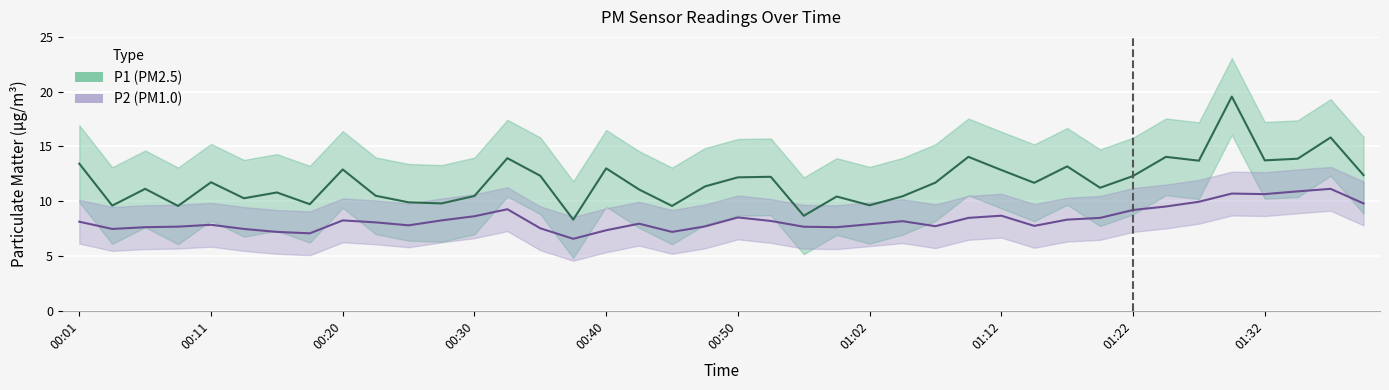

What position from the left is 37?

38